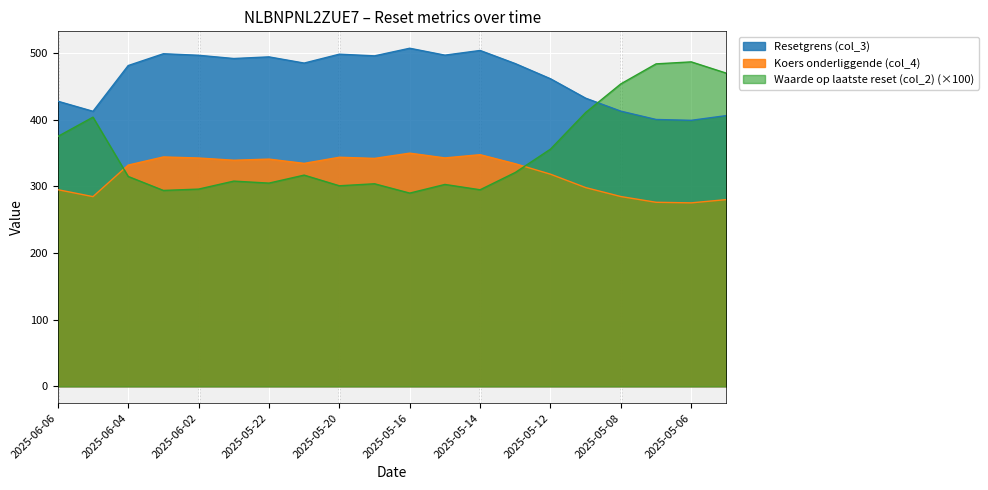

Is it true that Resetgrens (col_3) equals 400.5 at 2025-05-07?

True